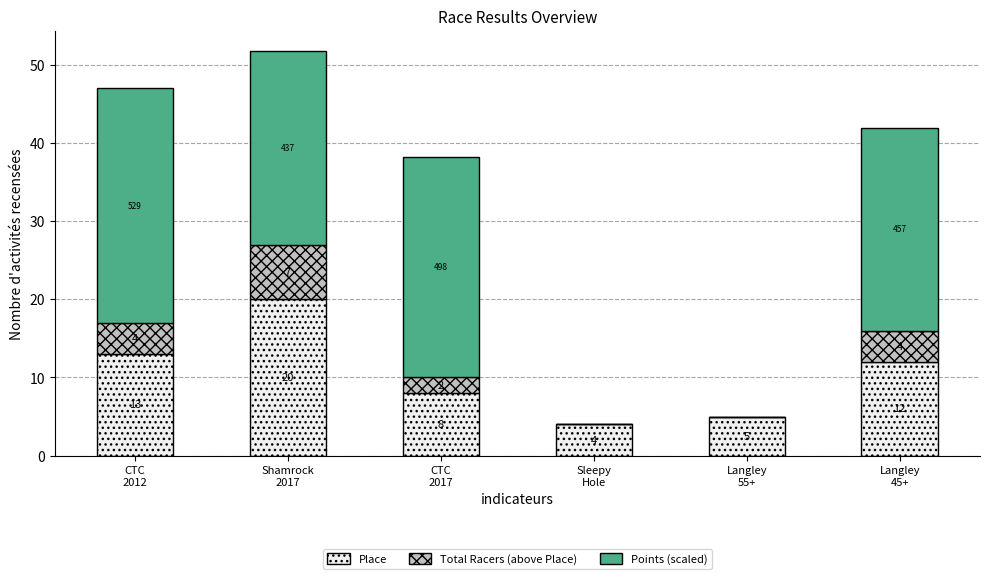

At which category is the sum across all series the highest?

Shamrock
2017